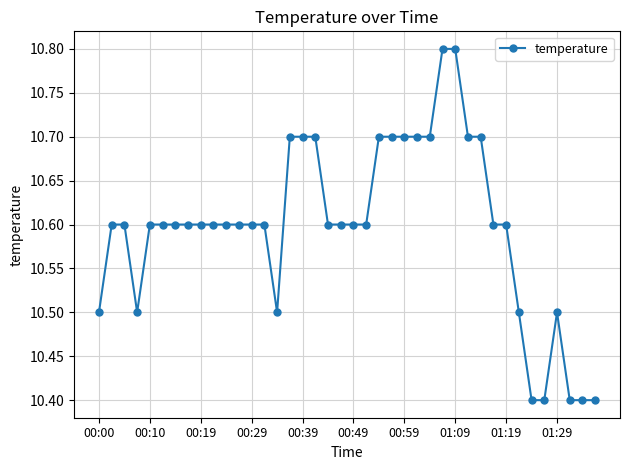

What is the value of the 23rd point from the left?

10.7